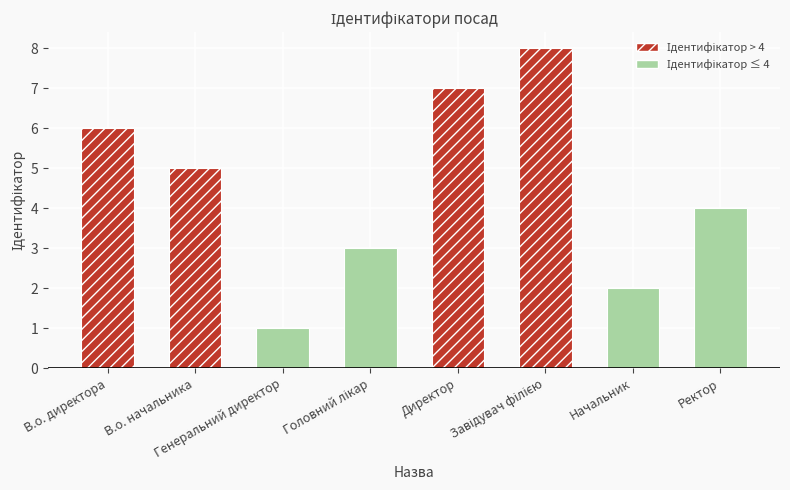

What position from the left is Ректор?

8